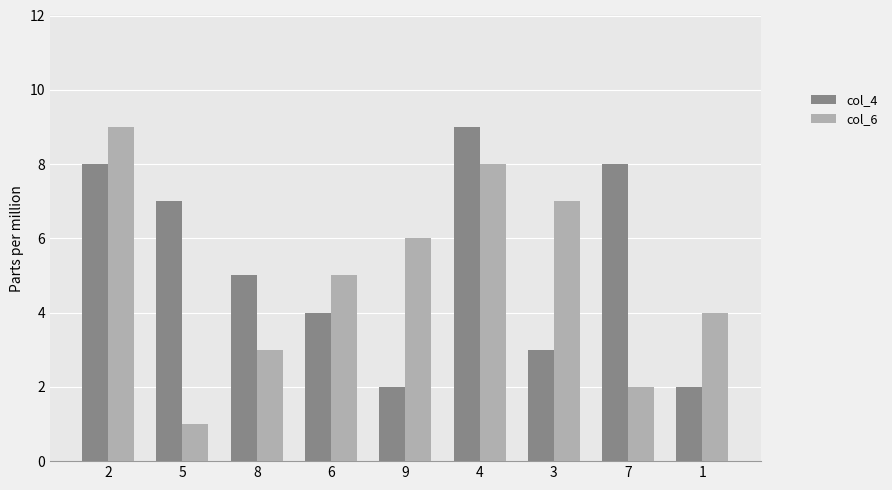

Reading left to right, extract all data points from this chart.

col_4: 8	7	5	4	2	9	3	8	2
col_6: 9	1	3	5	6	8	7	2	4